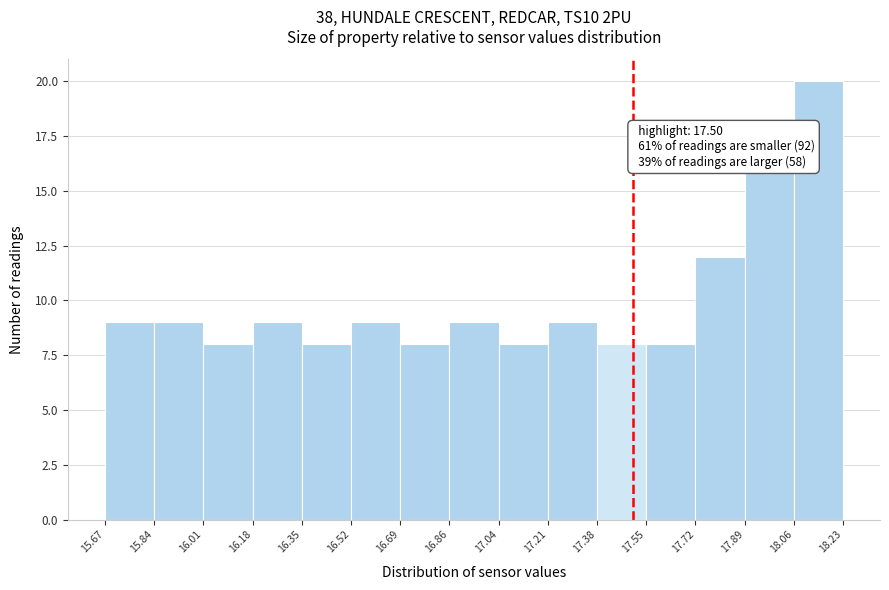

Which range on the x-axis has the tallest bar?

18.06 to 18.23